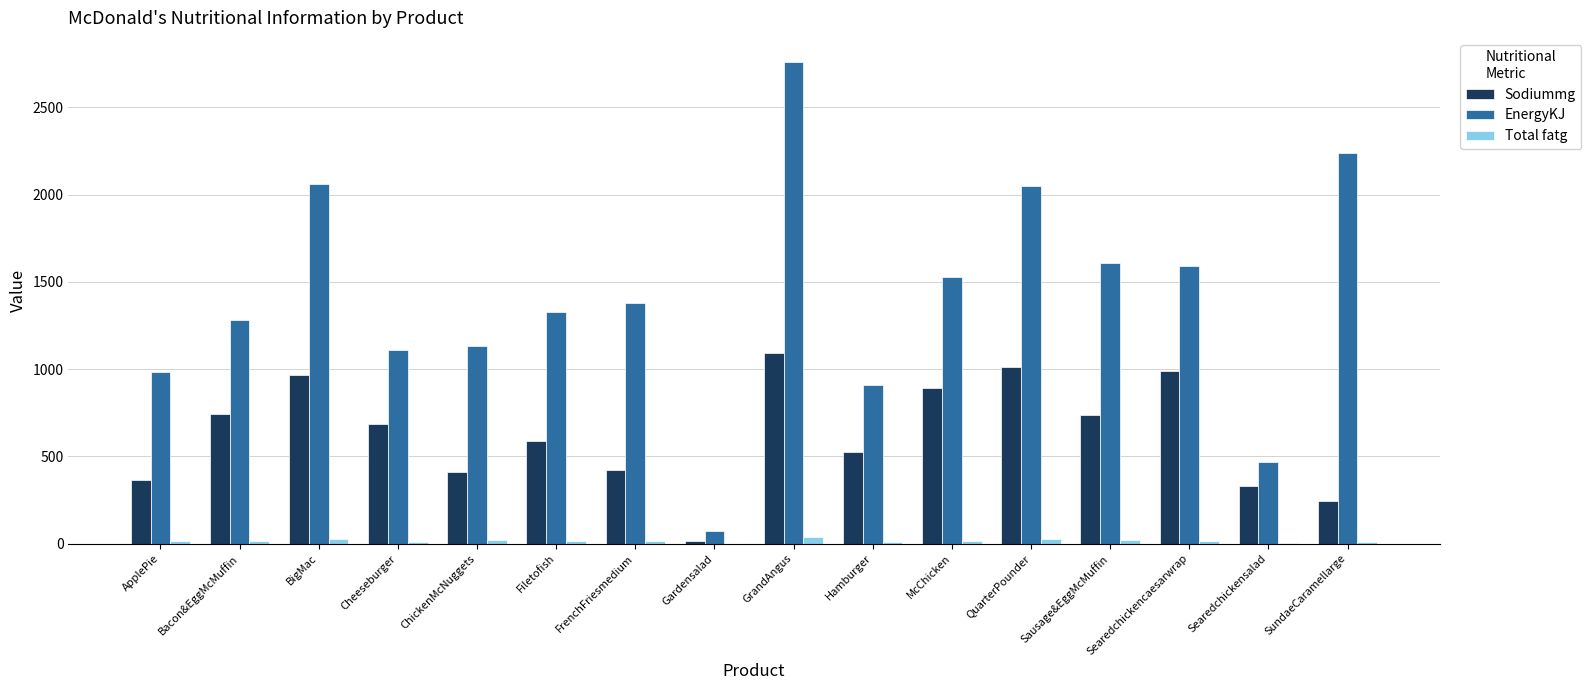

The Sodiummg series shows 421.0 at FrenchFriesmedium. True or false?

True